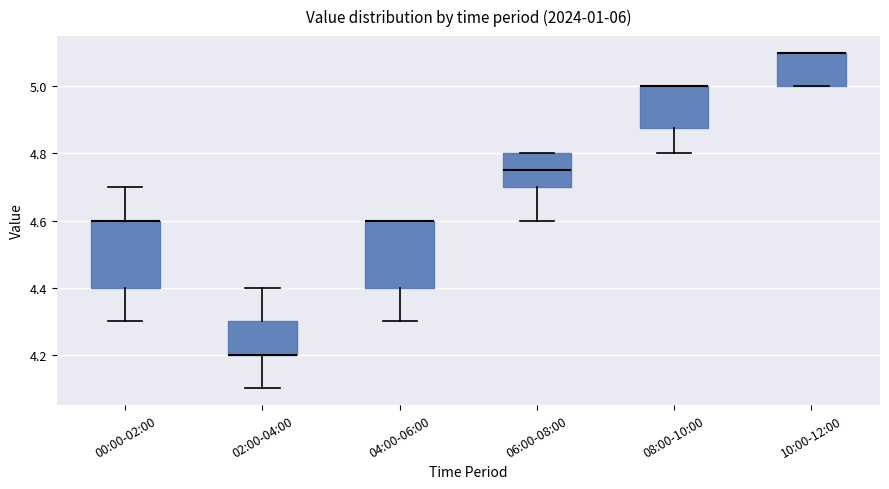

Reading left to right, transcribe this box plot: for each box, give where its median line is, the range the box spans, and where its two whiskers end, as read against the y-axis. The values are not printed on the chart, so give them approximately, as read against the axis.

00:00-02:00: median 4.60 (drawn on the box's upper edge), box 4.40 to 4.60, whiskers 4.30 to 4.70
02:00-04:00: median 4.20 (drawn on the box's lower edge), box 4.20 to 4.30, whiskers 4.10 to 4.40
04:00-06:00: median 4.60 (drawn on the box's upper edge), box 4.40 to 4.60, whiskers 4.30 to 4.60
06:00-08:00: median 4.76, box 4.70 to 4.80, whiskers 4.60 to 4.80
08:00-10:00: median 5.00 (drawn on the box's upper edge), box 4.88 to 5.00, whiskers 4.80 to 5.00
10:00-12:00: median 5.10 (drawn on the box's upper edge), box 5.00 to 5.10, whiskers 5.00 to 5.10